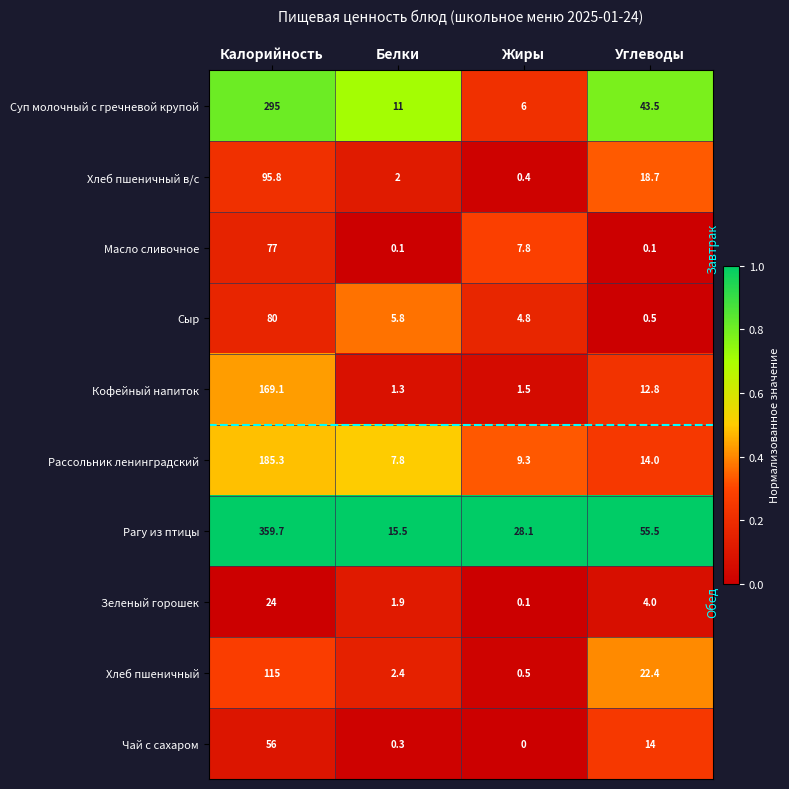

Which series changed the most between Белки and Углеводы?

Рагу из птицы